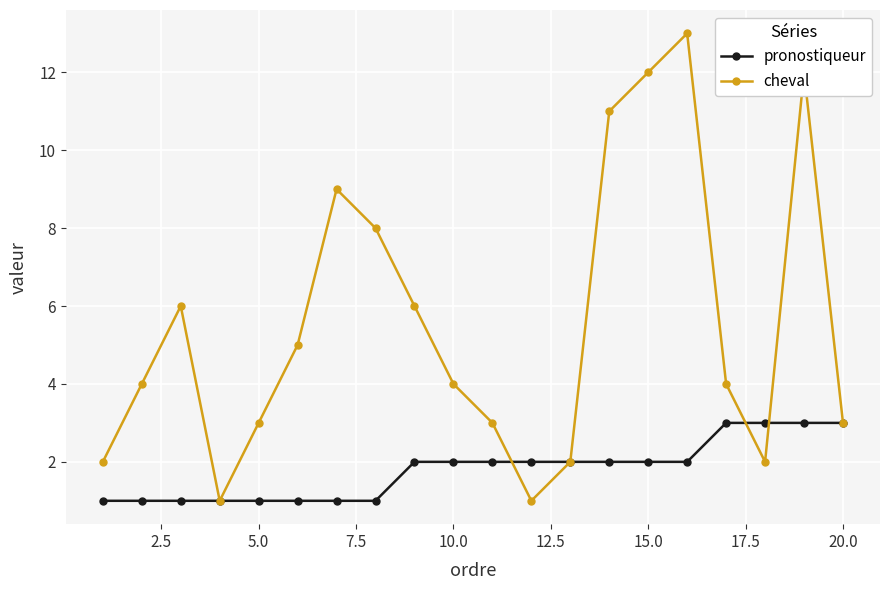

What is the value of the pronostiqueur point at the 10th from the left?

2